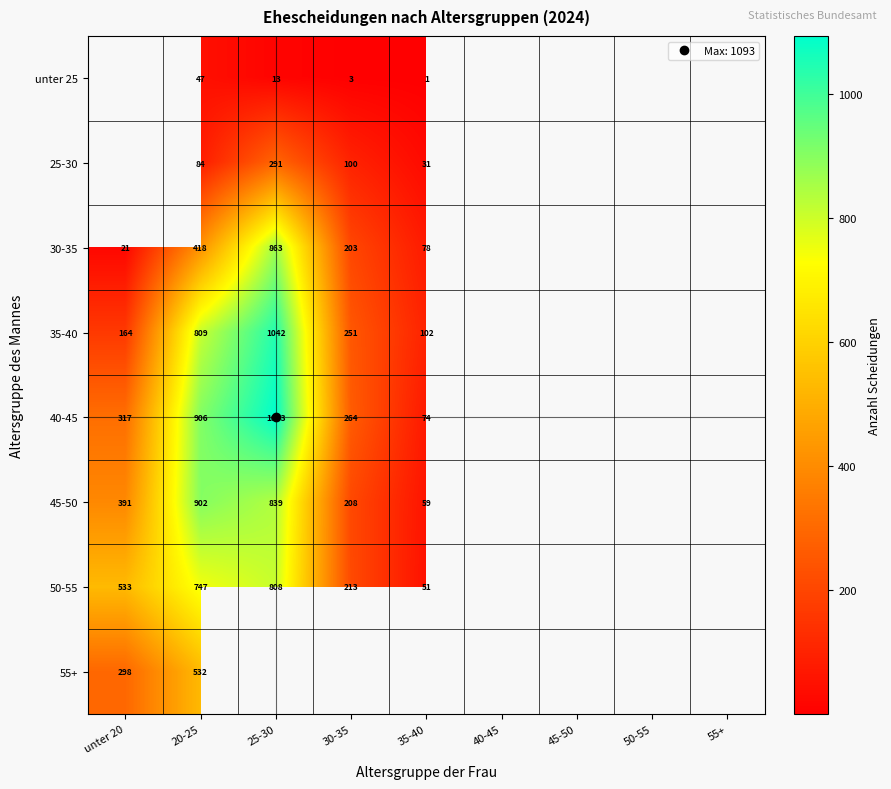

At which category does the chart reach its minimum across all series?

35-40